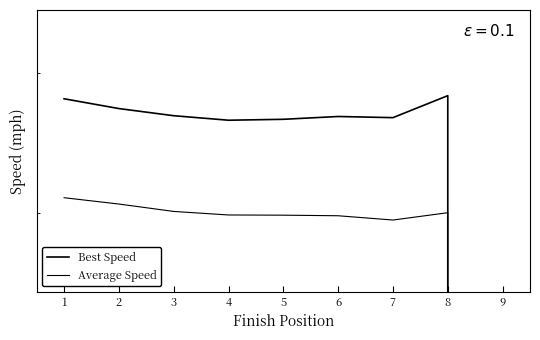

Is the value of Average Speed at 8 greater than the value of Best Speed at 3?

No